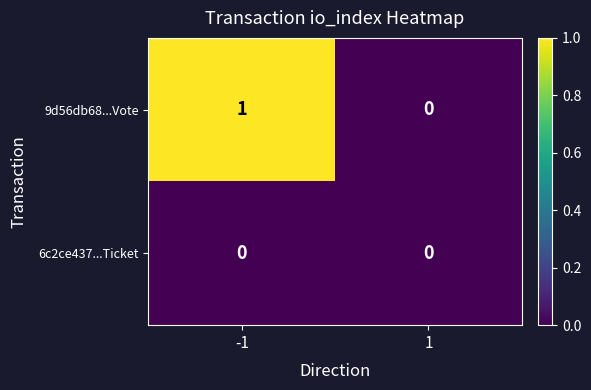

List the series in order of their overall mean, highest first.

9d56db68...Vote, 6c2ce437...Ticket